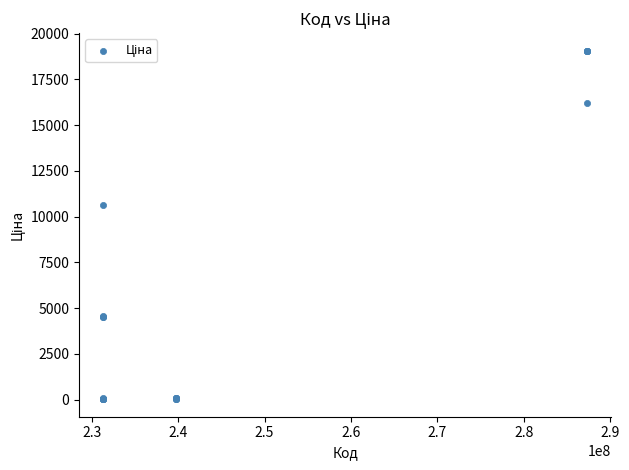

What Y value in the scatter plot is closest to 9546?

10636.6